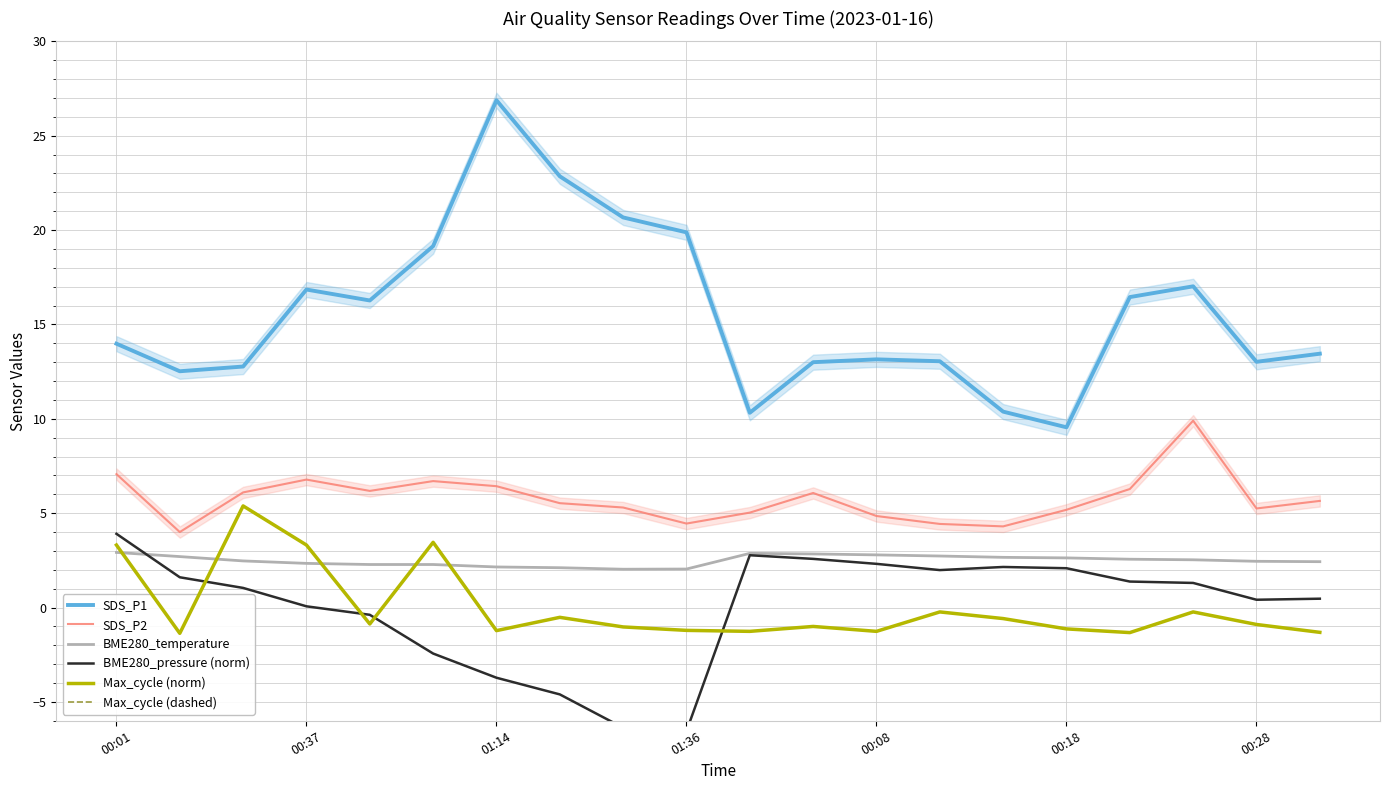

What is the maximum value for BME280_temperature?

2.9